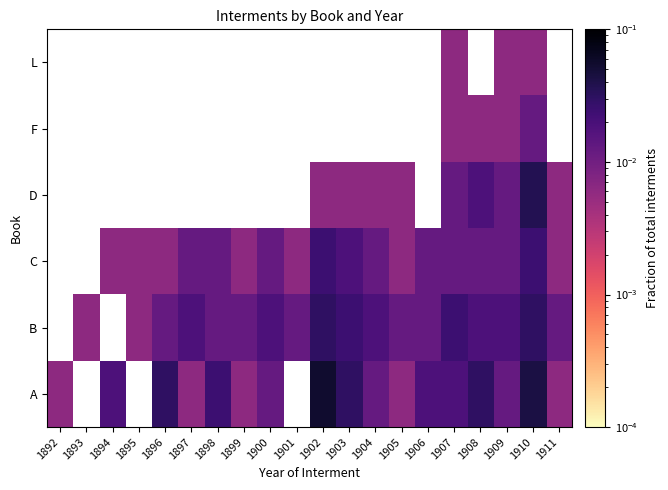

At 1909, list the series in order from largest to smallest.

B, A, C, D, F, L